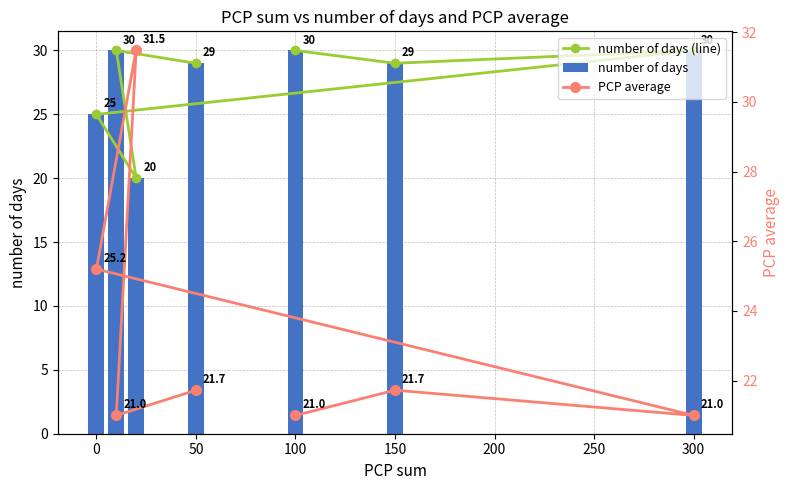

The number of days series shows 40 at 0. True or false?

False